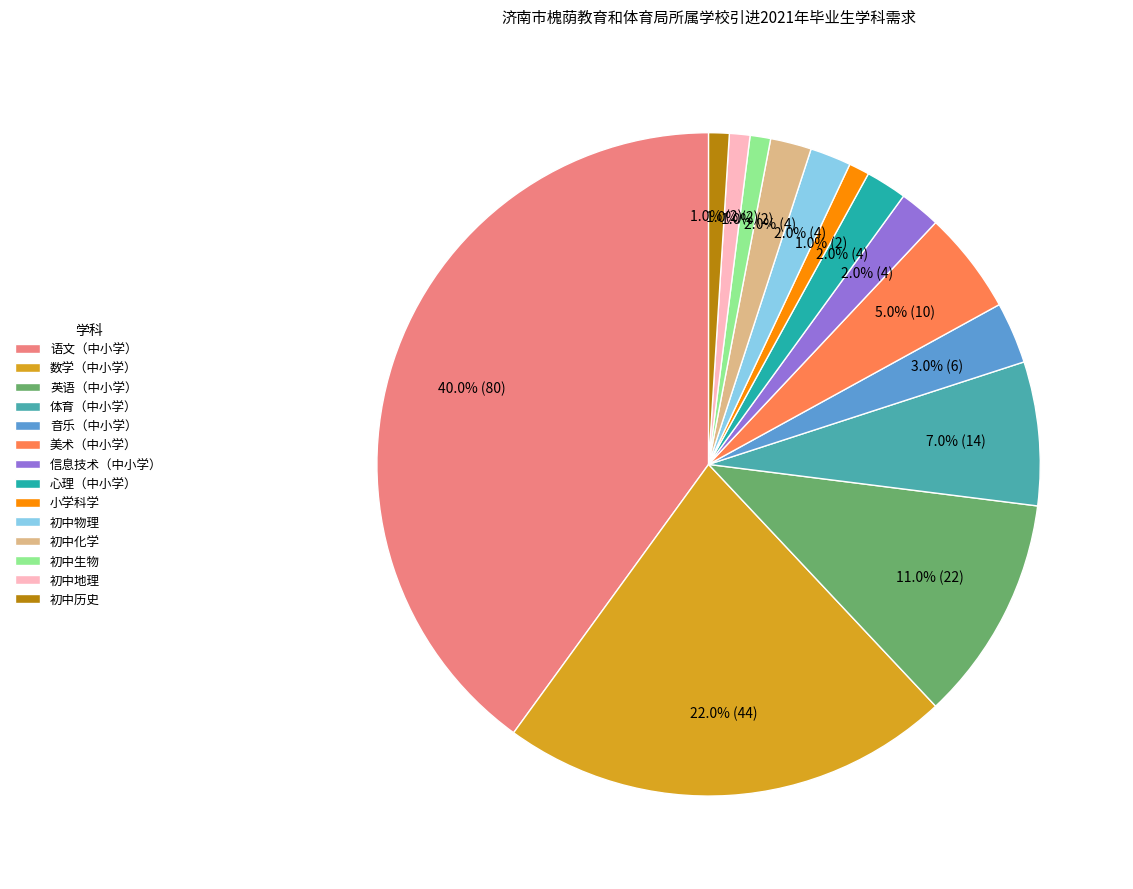

Which has a higher value, 体育（中小学） or 语文（中小学）?

语文（中小学）